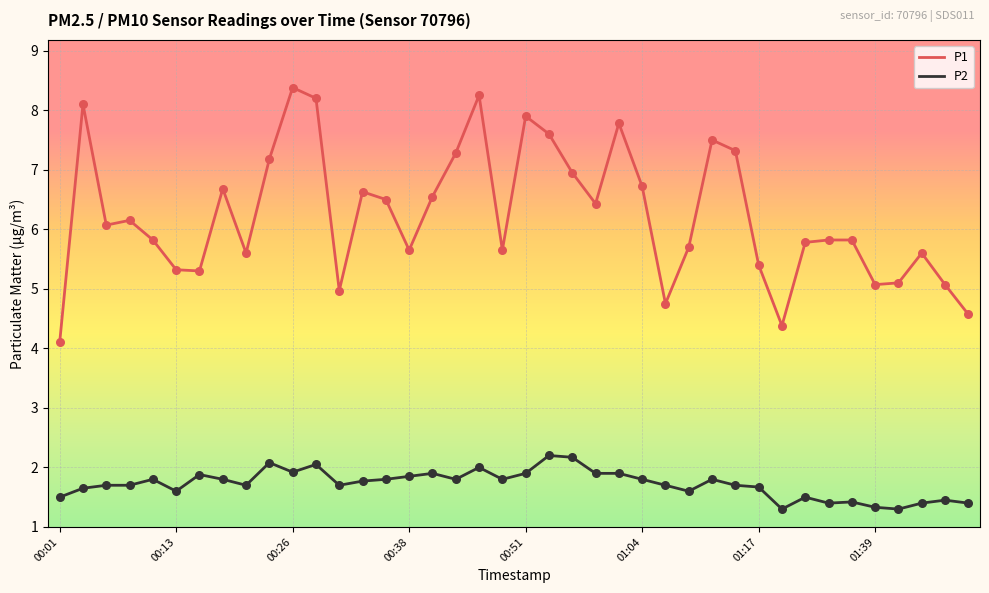

What are all the series names shown in the legend?

P1, P2